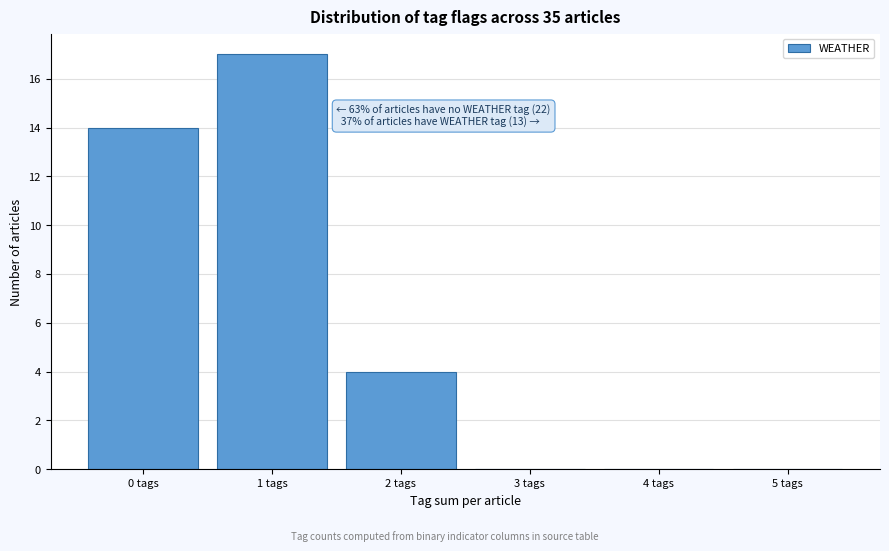

Over which range of the x-axis is the bar tallest?

0.5 to 1.5